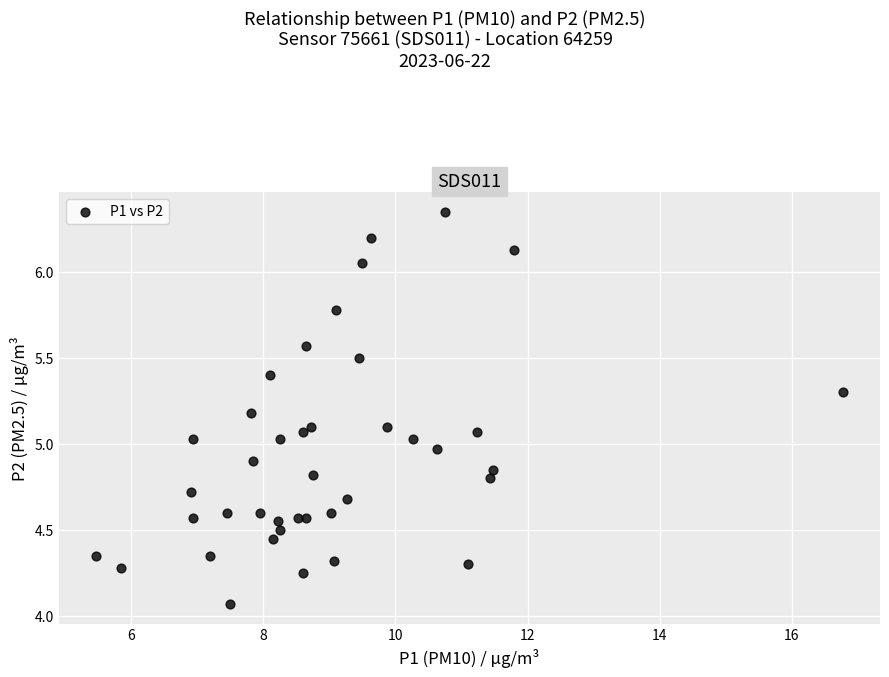

What is the range of X values (max minus min)?

11.3